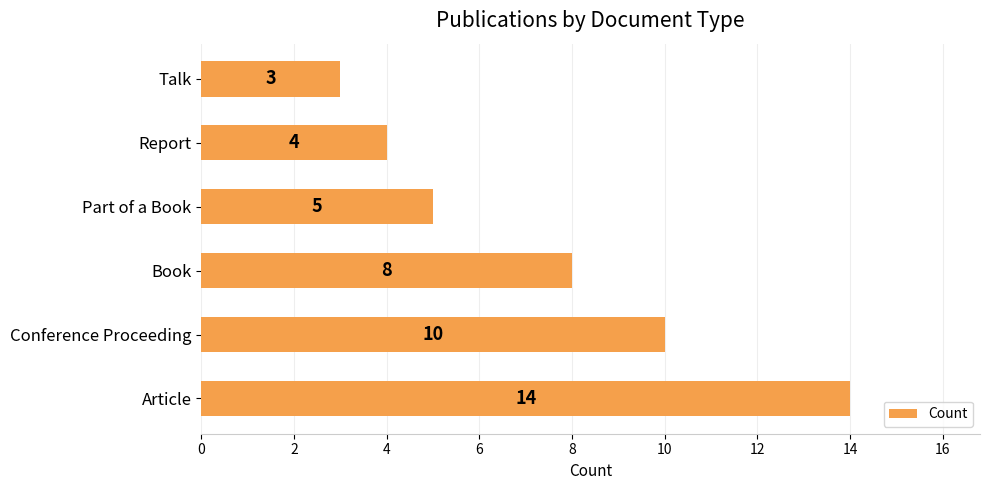

What is the ratio of the value at Conference Proceeding to the value at Report?

2.5